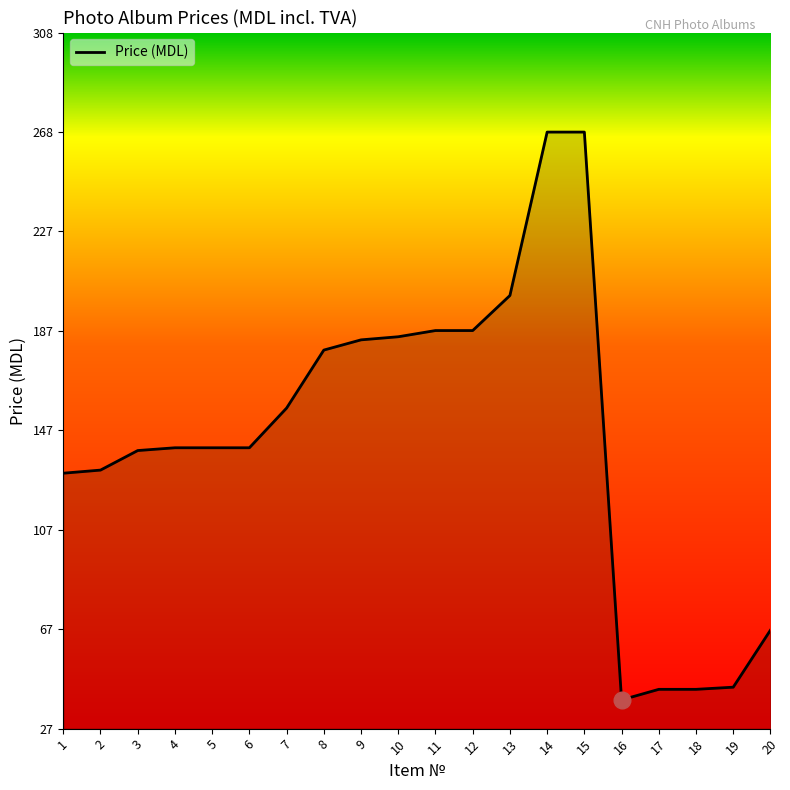

At which label is the value closest to 153?

7